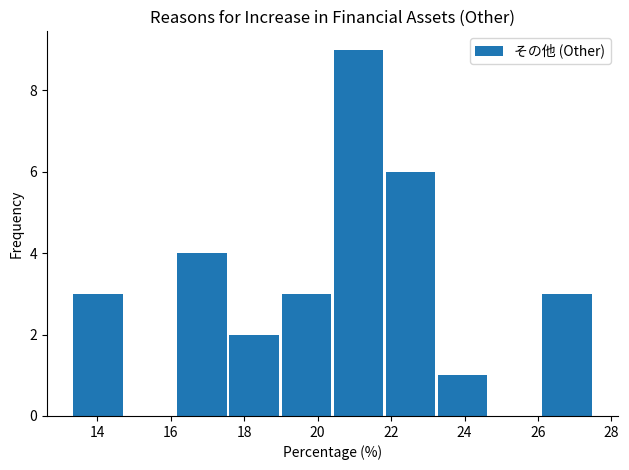

Reading left to right, transcribe this chart: for each bar, give the range it covers on the x-axis and its height. Neither the bar edges nor the heights are printed on the chart, so give them approximately, as read against the axes.

13.30 to 14.72: 3
14.72 to 16.14: 0
16.14 to 17.56: 4
17.56 to 18.98: 2
18.98 to 20.40: 3
20.40 to 21.82: 9
21.82 to 23.24: 6
23.24 to 24.66: 1
24.66 to 26.08: 0
26.08 to 27.50: 3